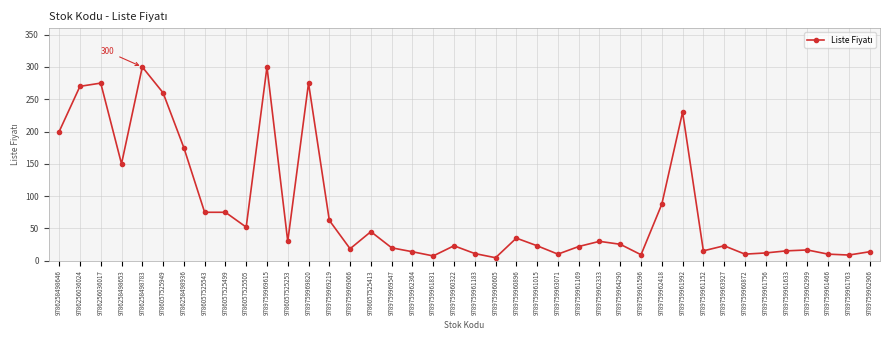

Which has a higher value, 9789759961466 or 9786057525499?

9786057525499